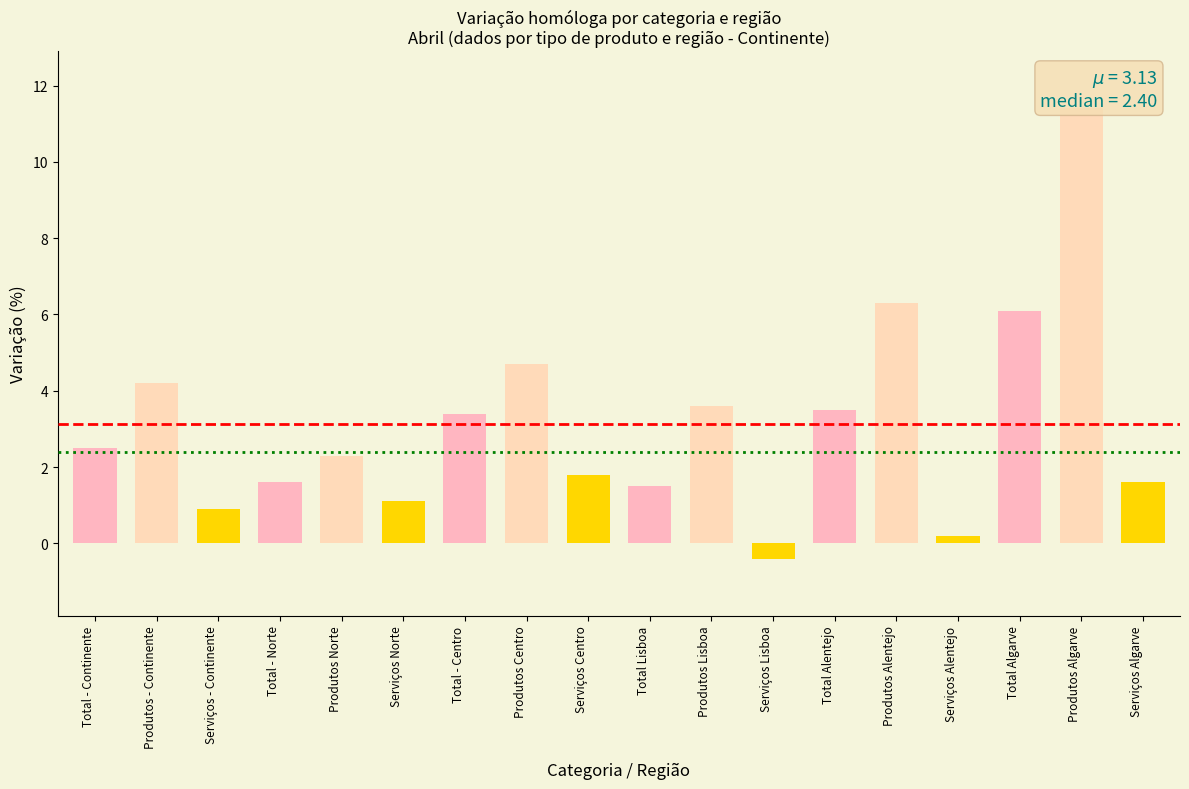

Where is the data nearest to the value 5?

Produtos Centro